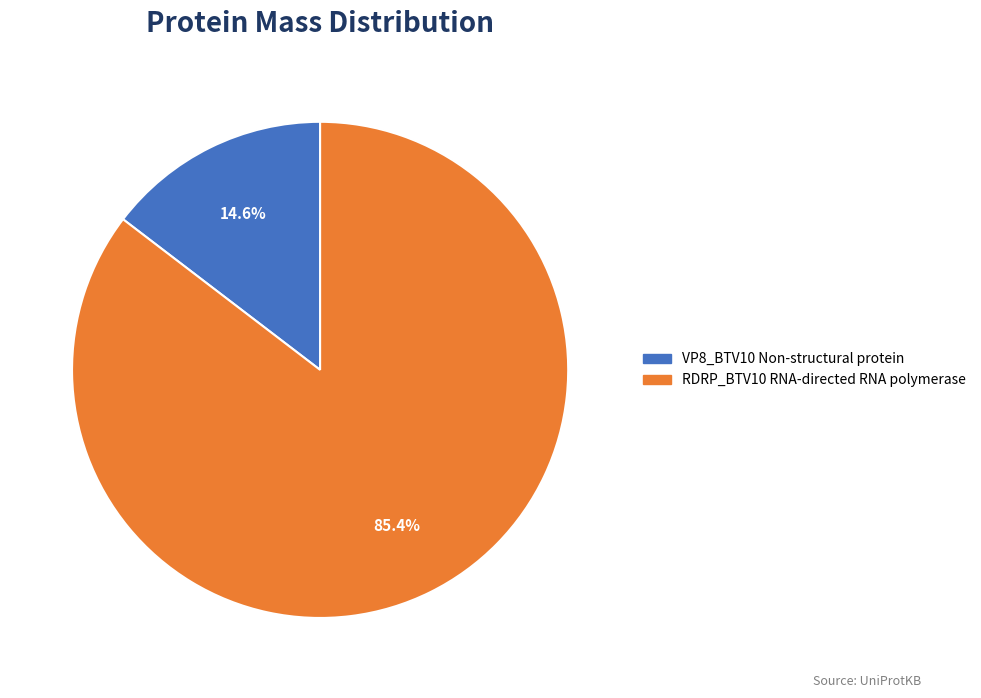

To the nearest percent, what portion does VP8_BTV10 Non-structural protein represent?

15%